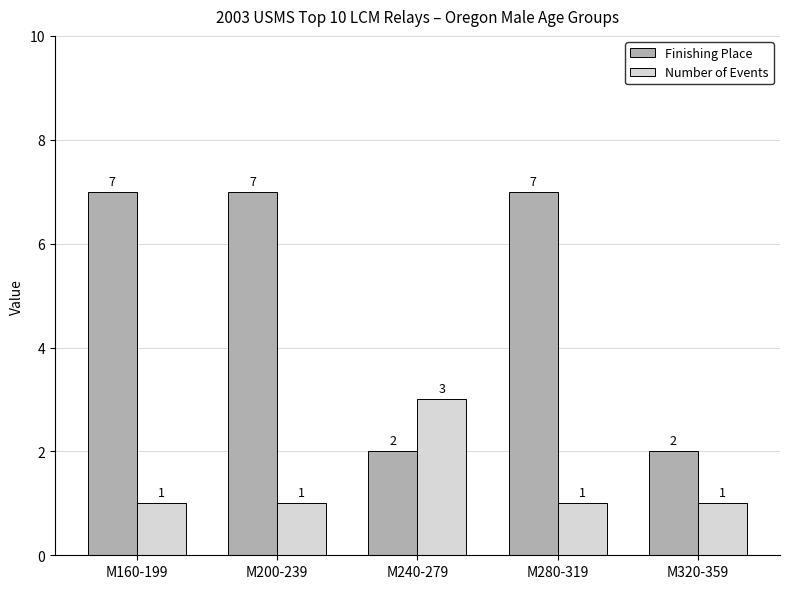

At how many categories does at least one series exceed 1?

5